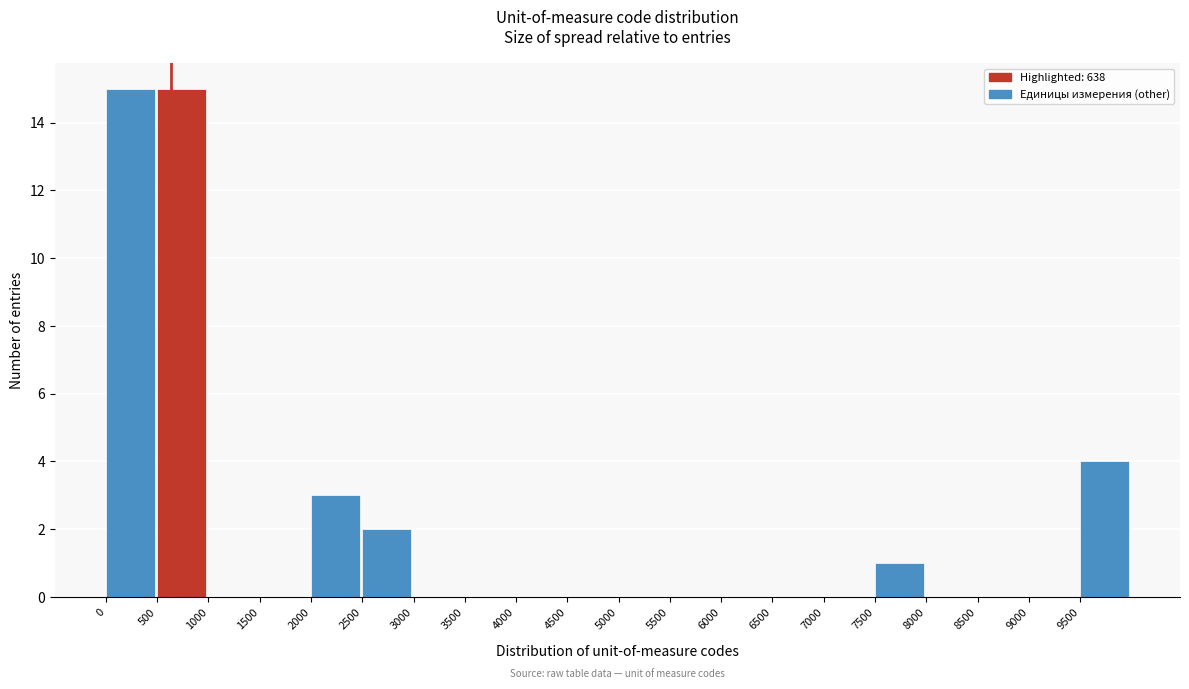

Reading left to right, transcribe this chart: for each bar, give the range it covers on the x-axis and its height. The values are not printed on the chart, so give them approximately, as read against the axis.

0 to 500: 15
500 to 1000: 15
1000 to 1500: 0
1500 to 2000: 0
2000 to 2500: 3
2500 to 3000: 2
3000 to 3500: 0
3500 to 4000: 0
4000 to 4500: 0
4500 to 5000: 0
5000 to 5500: 0
5500 to 6000: 0
6000 to 6500: 0
6500 to 7000: 0
7000 to 7500: 0
7500 to 8000: 1
8000 to 8500: 0
8500 to 9000: 0
9000 to 9500: 0
9500 to 10000: 4